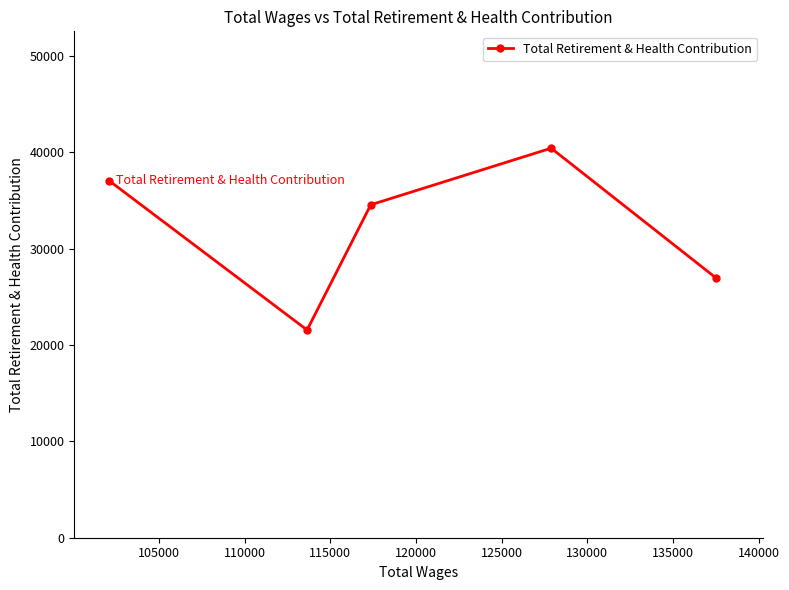

What is the value of the 4th point from the left?

40439